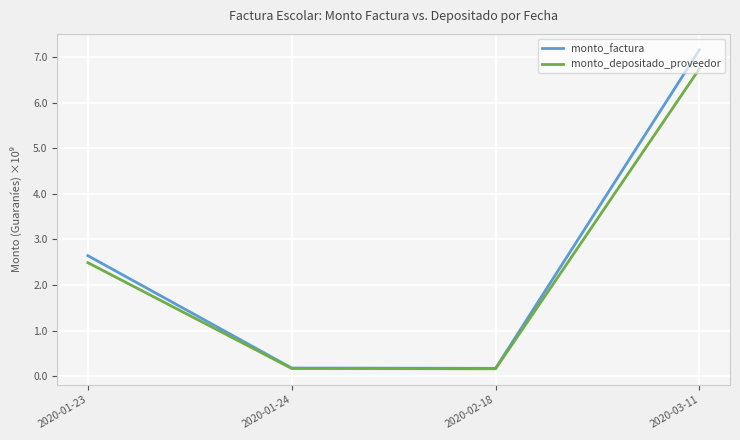

Rank the series by their maximum value, from lowest to highest.

monto_depositado_proveedor, monto_factura